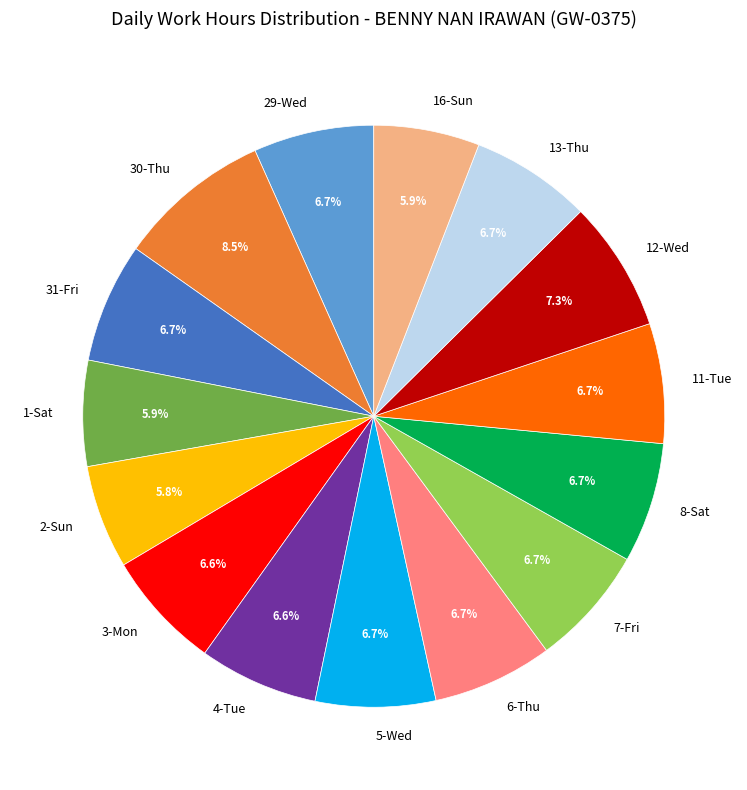

Approximately how many times larger is the value at 31-Fri compared to 30-Thu?

0.8